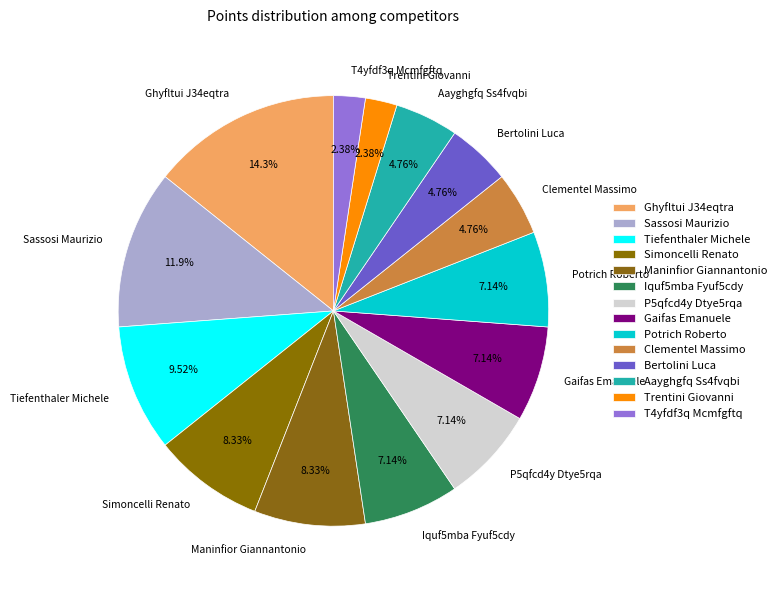

True or false: Tiefenthaler Michele accounts for 10% of the total.

True